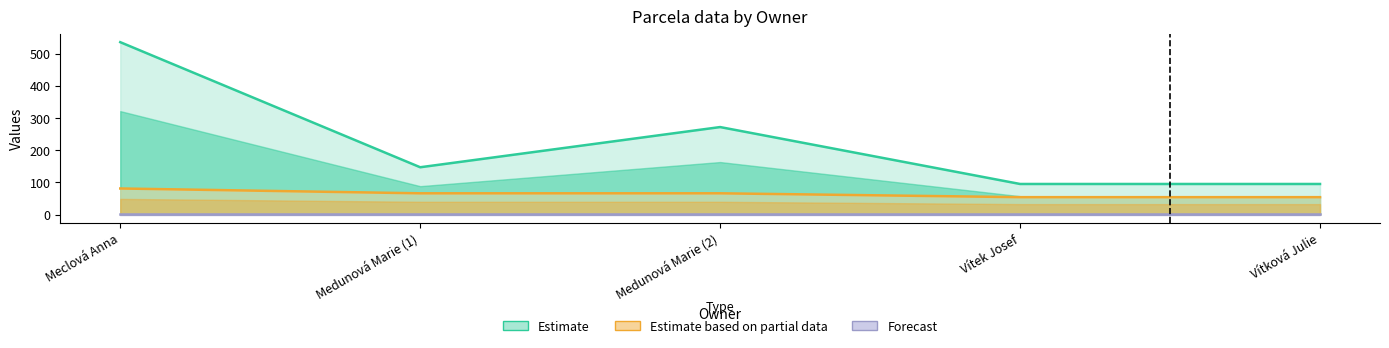

At which label does Parcela - výměra reach its minimum?

Vítek Josef